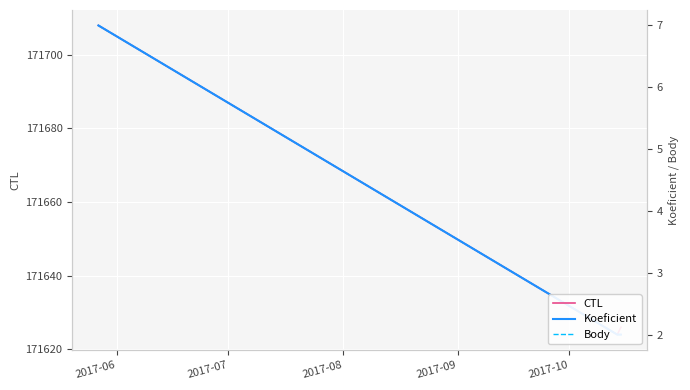

Which series has the largest total across all categories?

CTL